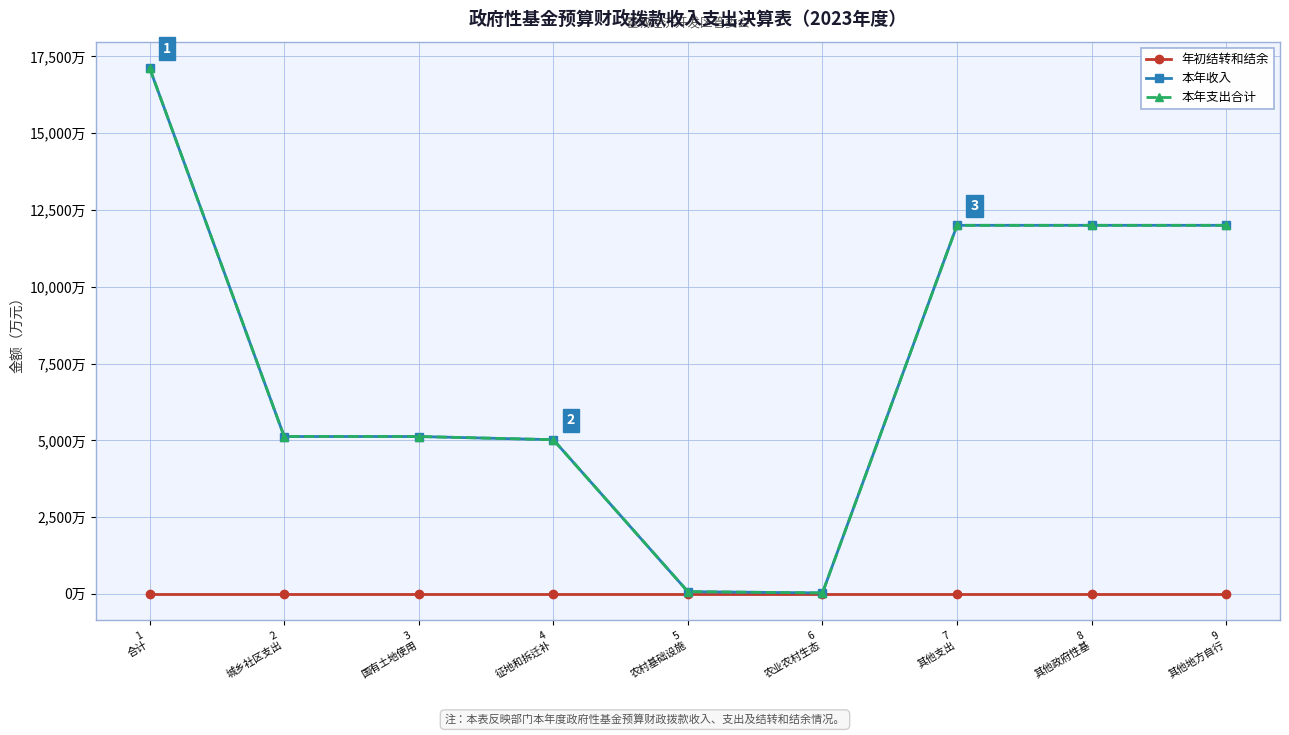

Does the chart have visible grid lines?

Yes